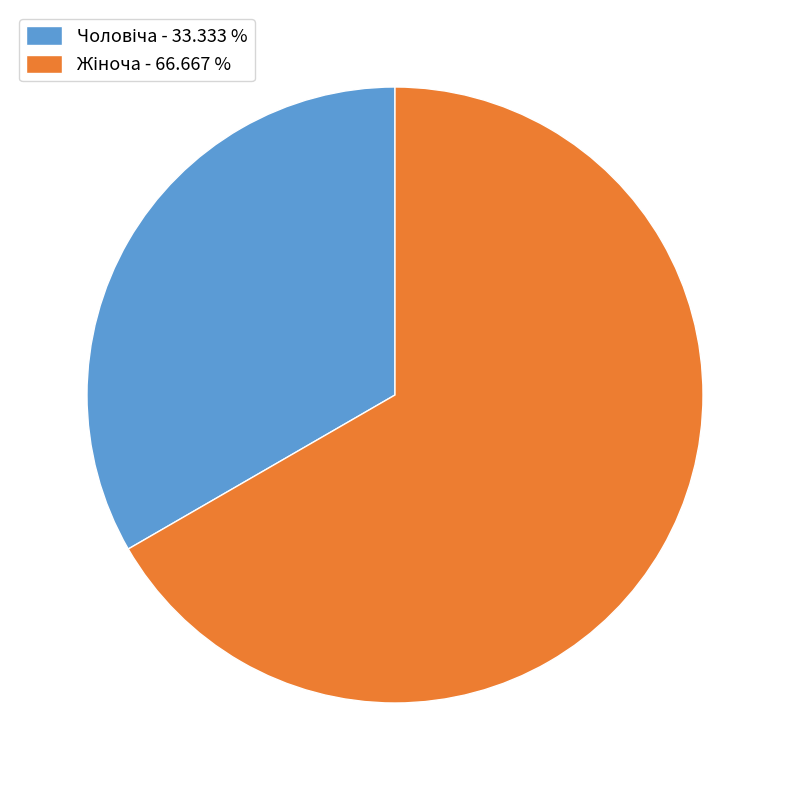

Does any single category account for the majority?

Yes